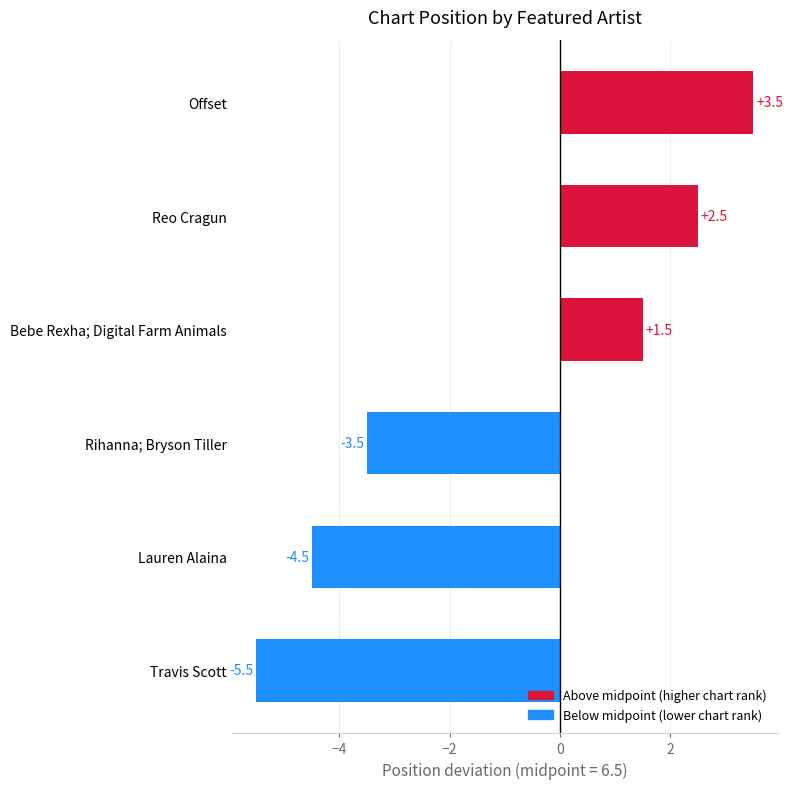

What is the label of the 5th bar from the top?

Lauren Alaina